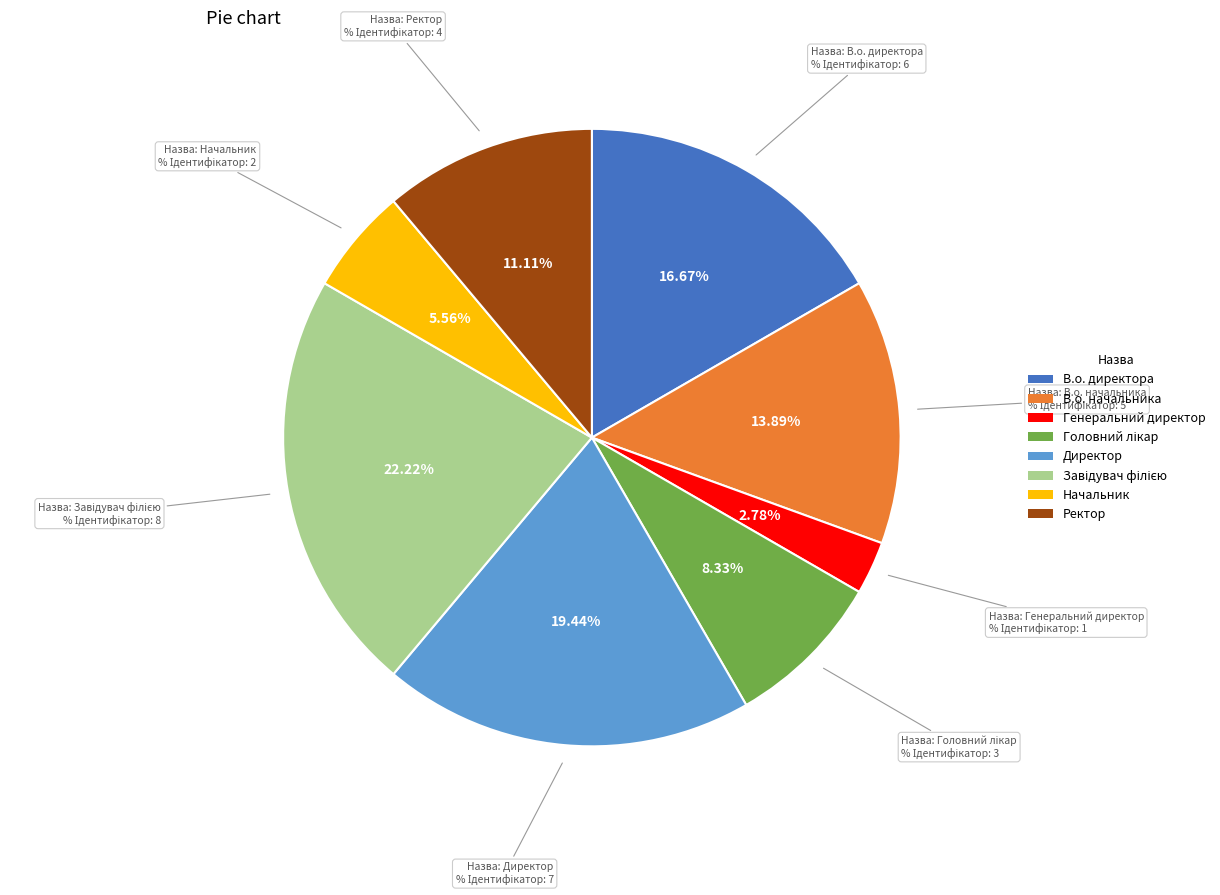

Count the number of slices in the pie.

8